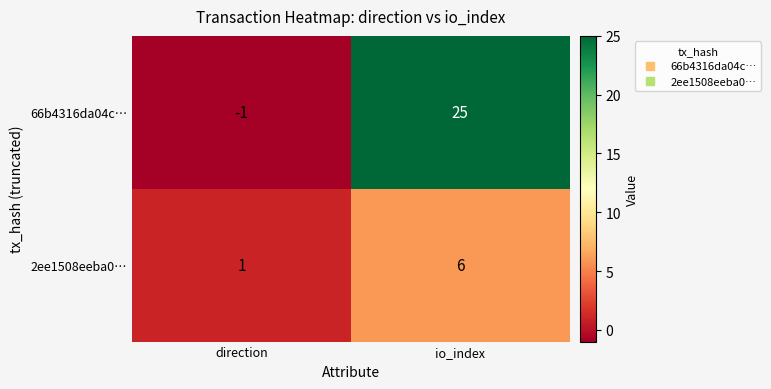

What is the spread (max minus min) of values at io_index?

19